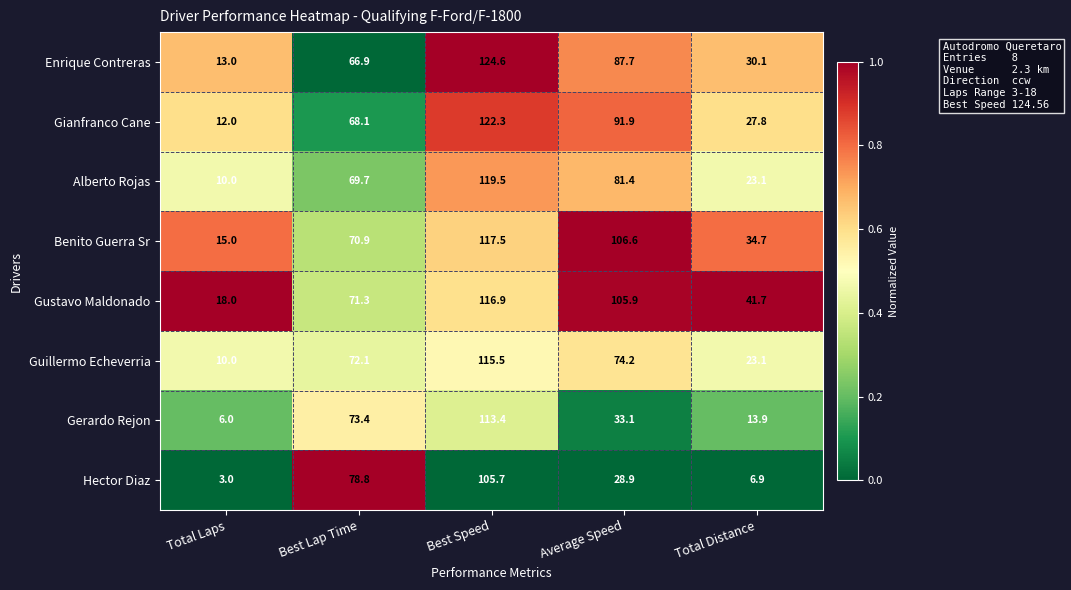

What is the spread (max minus min) of values at Total Distance?

34.8